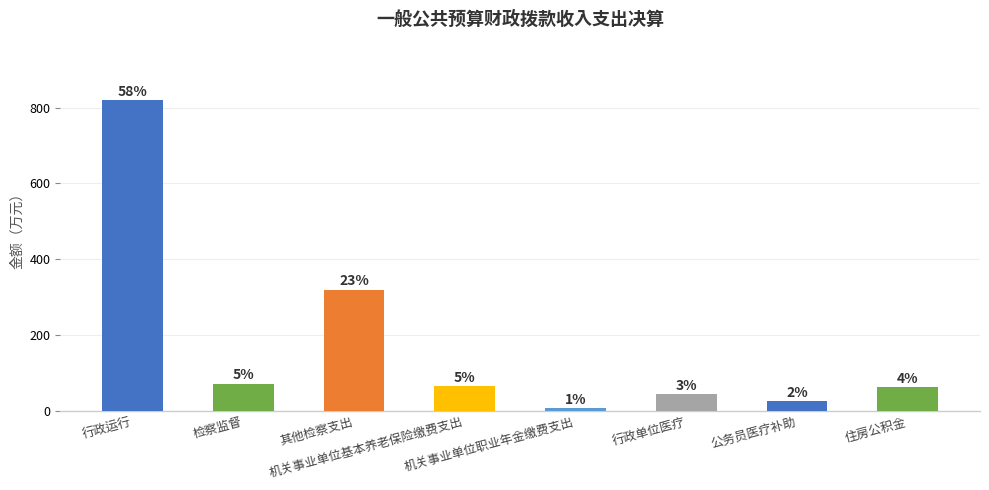

Reading right to left, what are all the values shown in this chart?

61.6	25.2	43.9	7.3	65.1	319.8	72.0	819.3